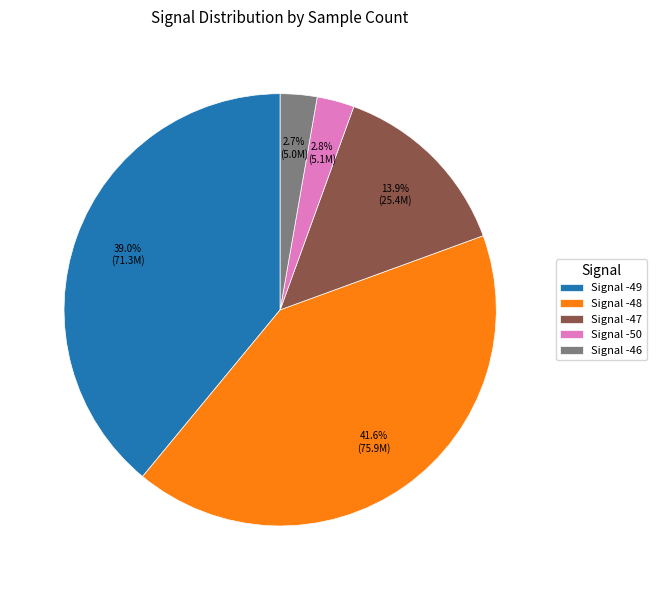

Is there a majority slice in this chart?

No